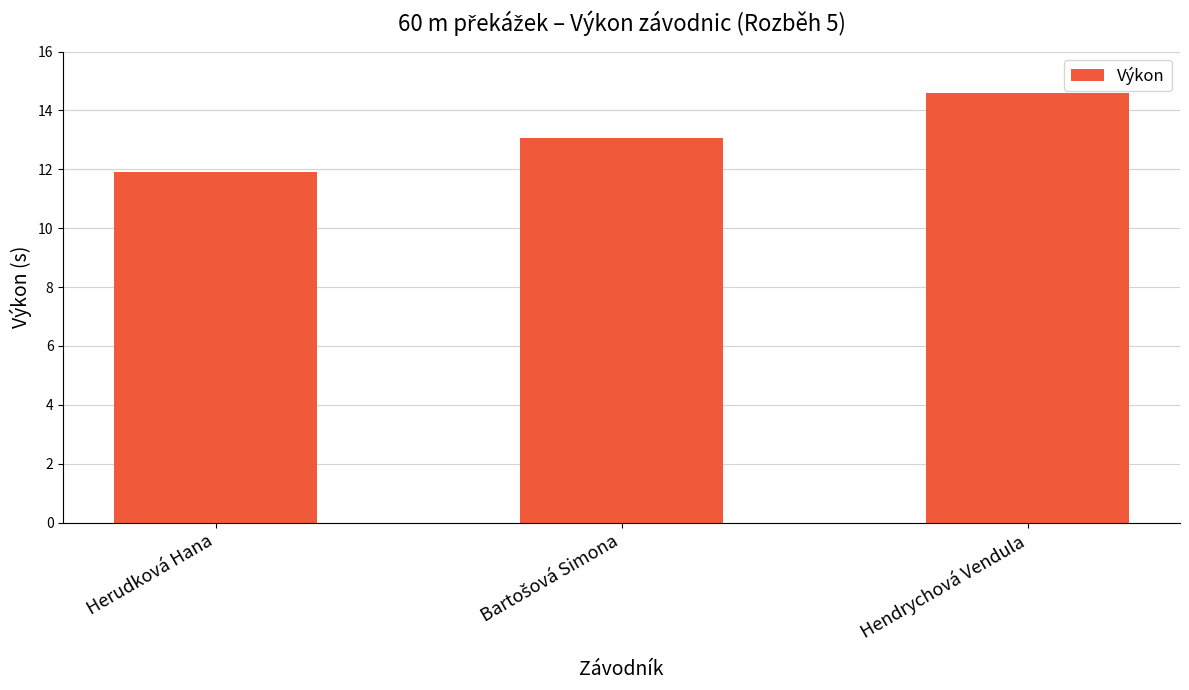

What is the value of the 2nd bar from the left?

13.1